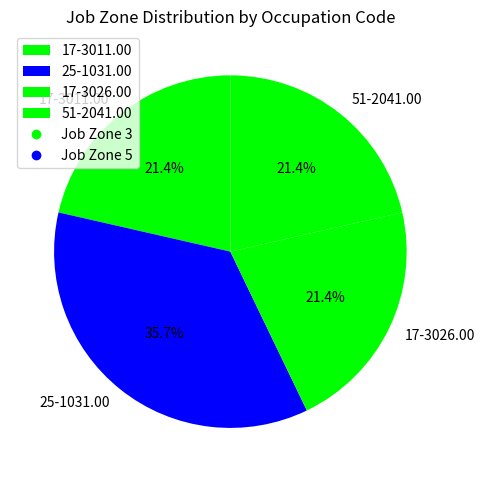

Is there a majority slice in this chart?

No